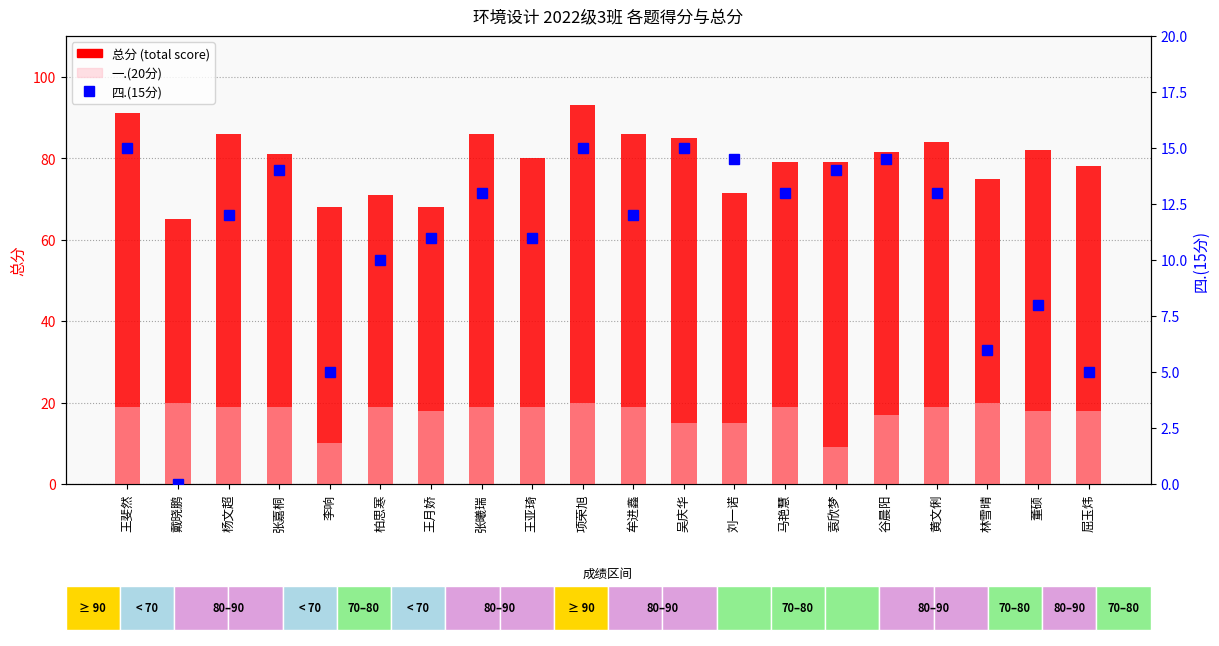

Does the chart contain any negative values?

No